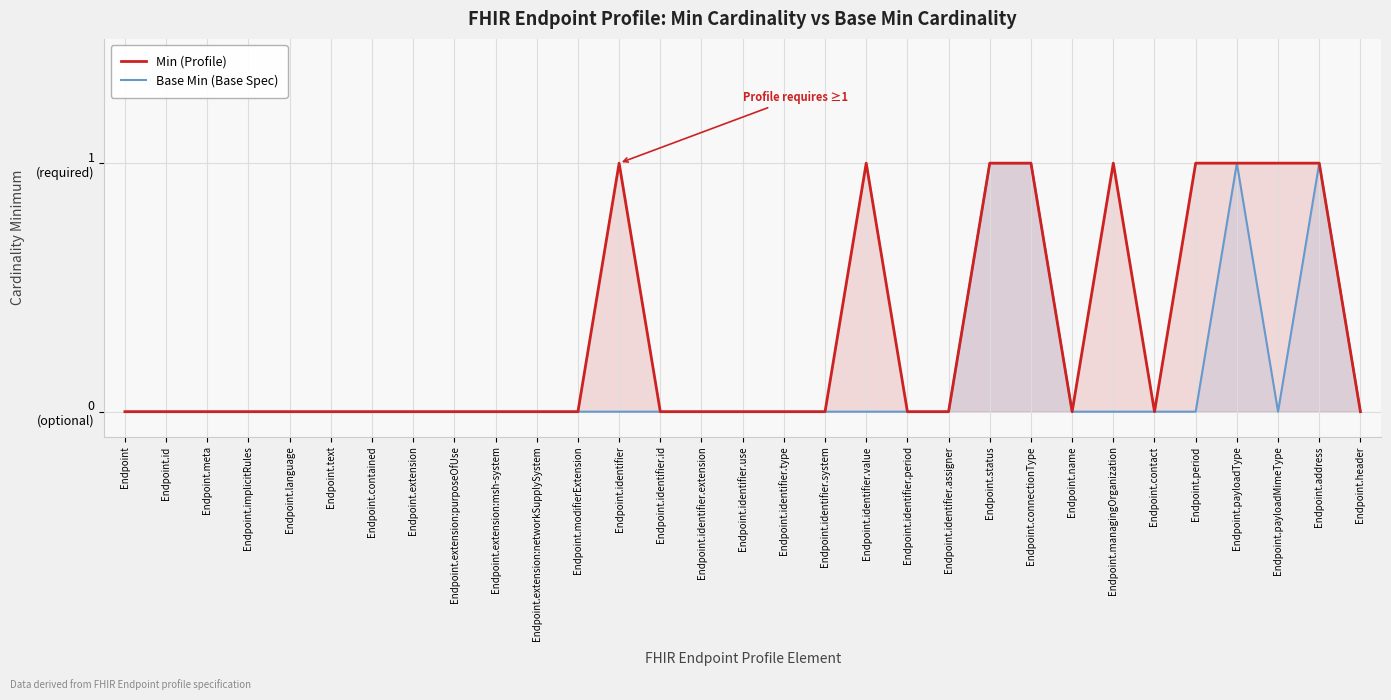

At which category is the sum across all series the highest?

Endpoint.status